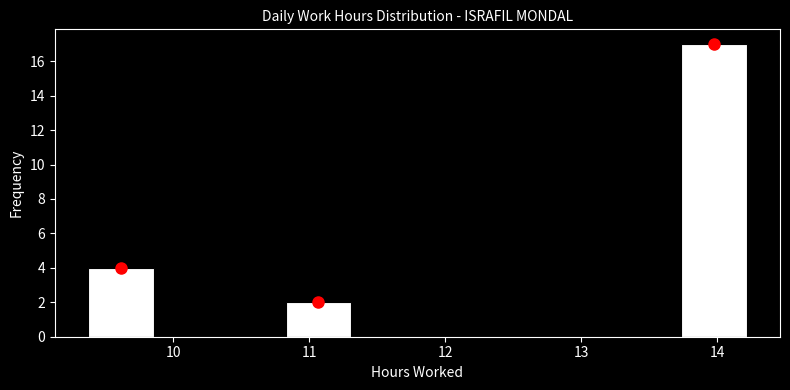

Reading left to right, transcribe this chart: for each bar, give the range it covers on the x-axis and its height. Neither the bar edges nor the heights are printed on the chart, so give them approximately, as read against the axes.

9.4 to 9.9: 4
9.9 to 10.3: 0
10.3 to 10.8: 0
10.8 to 11.3: 2
11.3 to 11.8: 0
11.8 to 12.3: 0
12.3 to 12.8: 0
12.8 to 13.3: 0
13.3 to 13.7: 0
13.7 to 14.2: 17